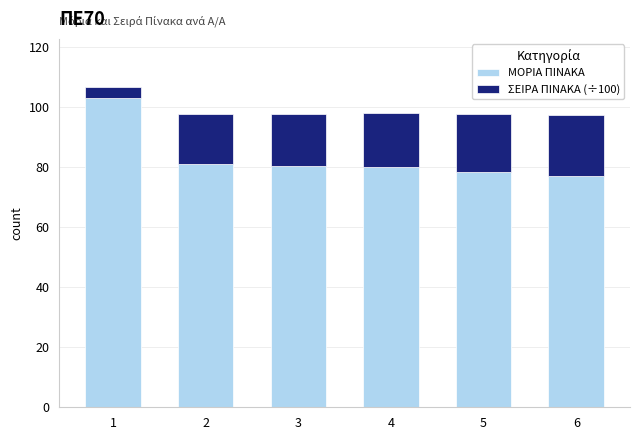

The value of ΜΟΡΙΑ ΠΙΝΑΚΑ at 6 is 76.9. True or false?

True